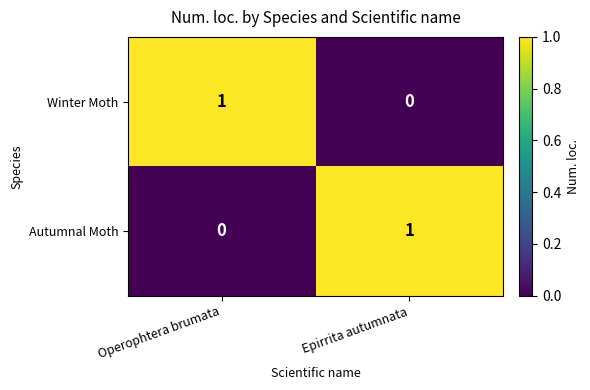

At how many categories does at least one series exceed 0?

2